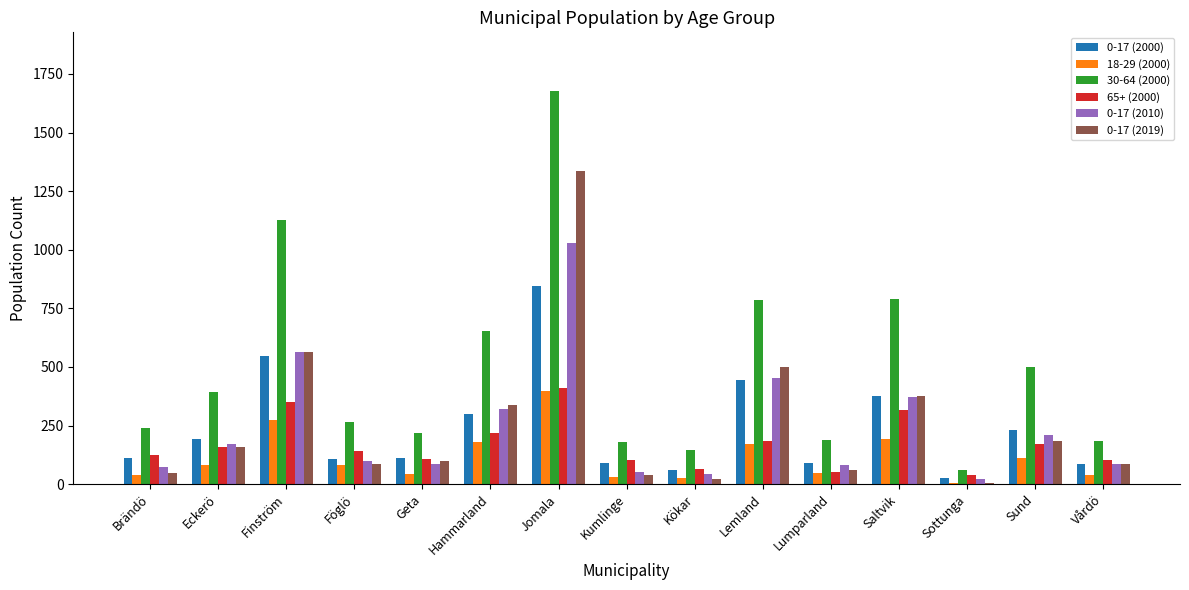

Which category has the highest value in the 65+ (2000) series?

Jomala